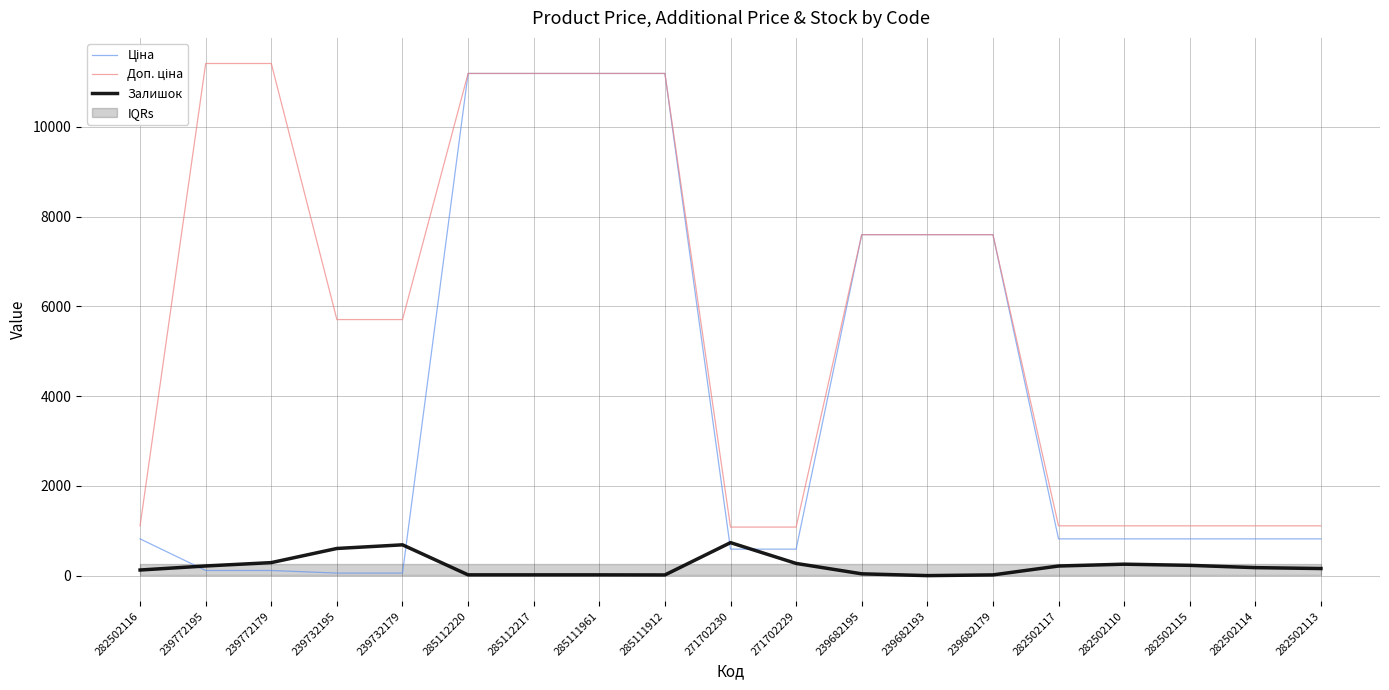

Which series changed the most between 239682193 and 282502117?

Ціна